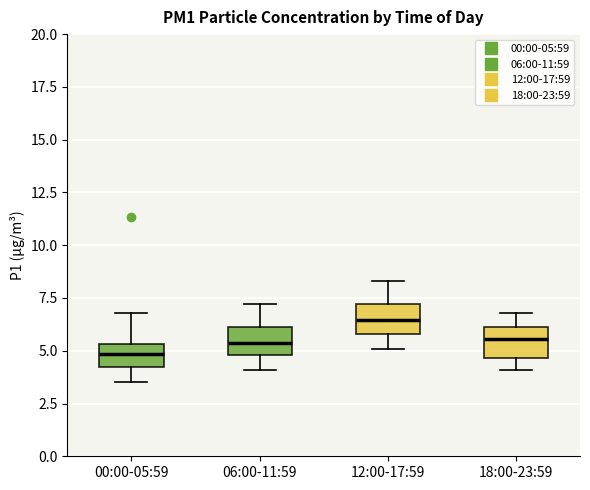

Where is the lower edge of the box for 12:00-17:59 on the y-axis? The values are not printed on the chart, so give them approximately, as read against the axis.

6.0